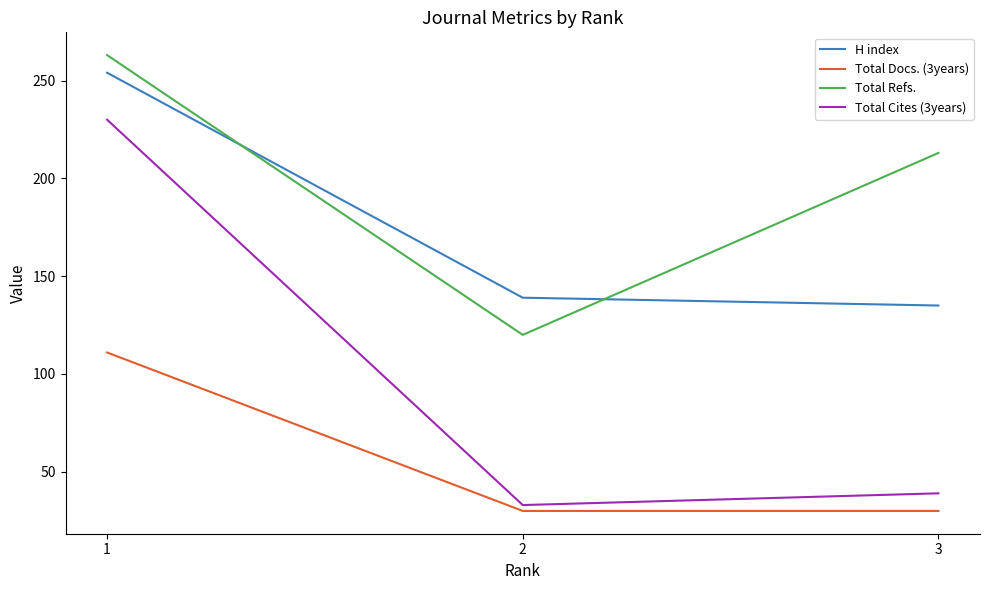

At how many categories does at least one series exceed 210?

2